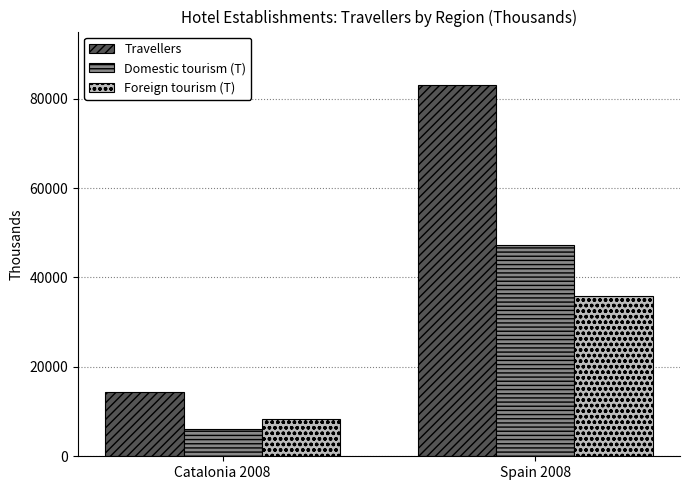

List the series in order of their peak value, highest first.

Travellers, Domestic tourism (T), Foreign tourism (T)